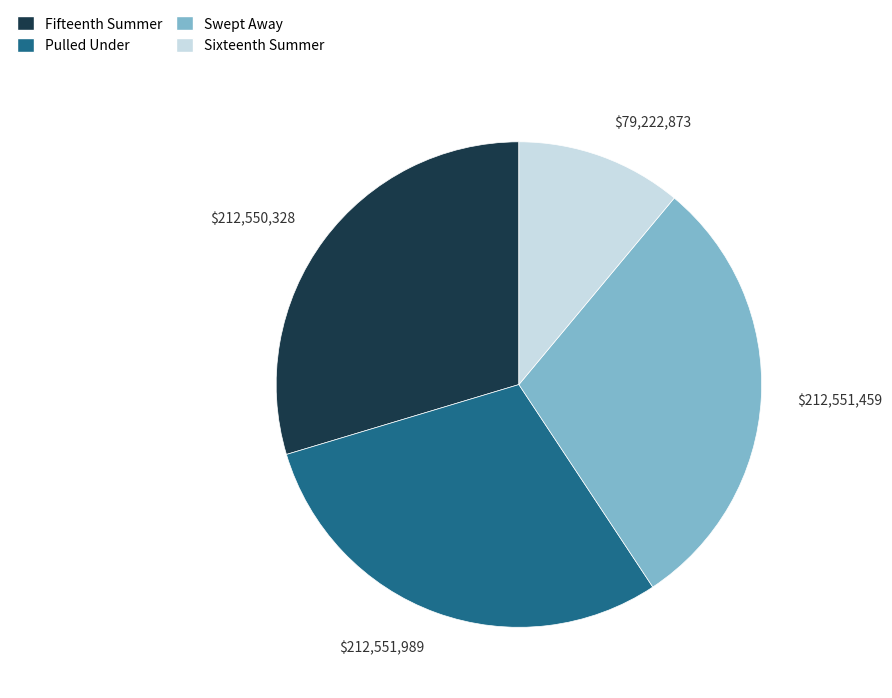

What is the ratio of the value at Fifteenth Summer to the value at Pulled Under?

1.0